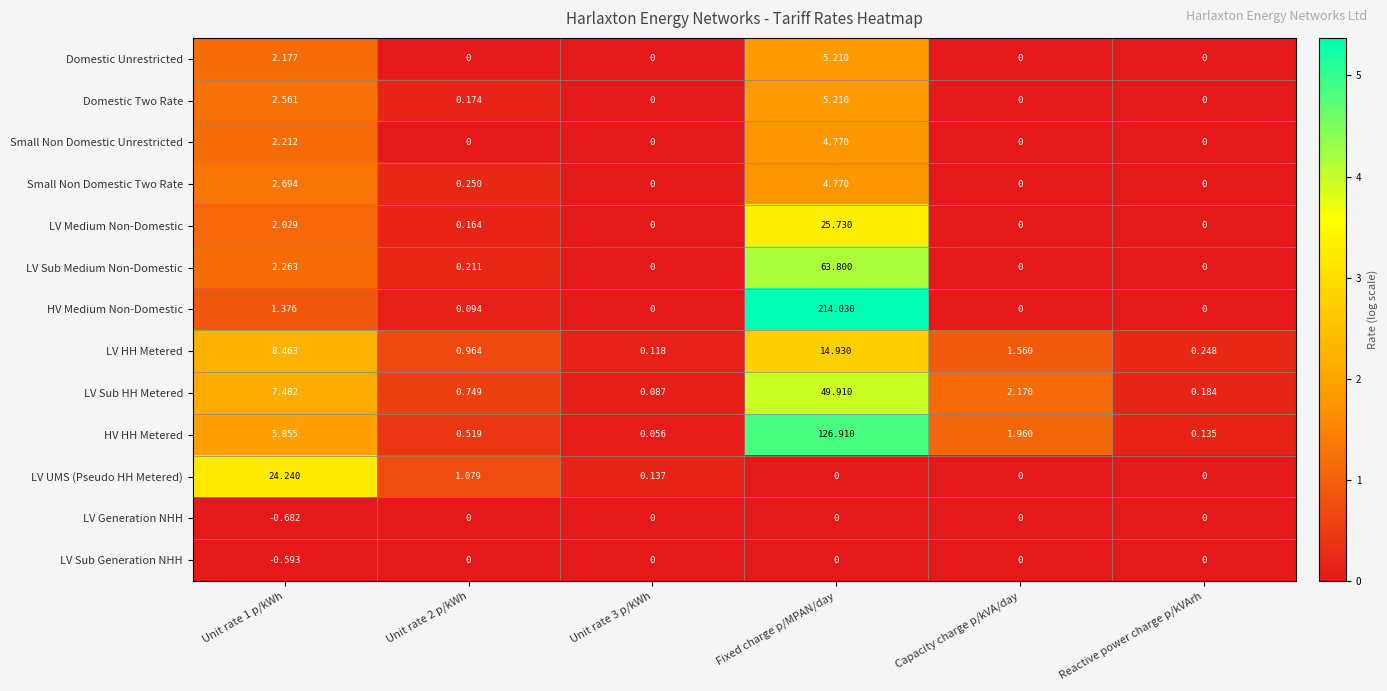

Which series has the widest spread of values?

HV Medium Non-Domestic